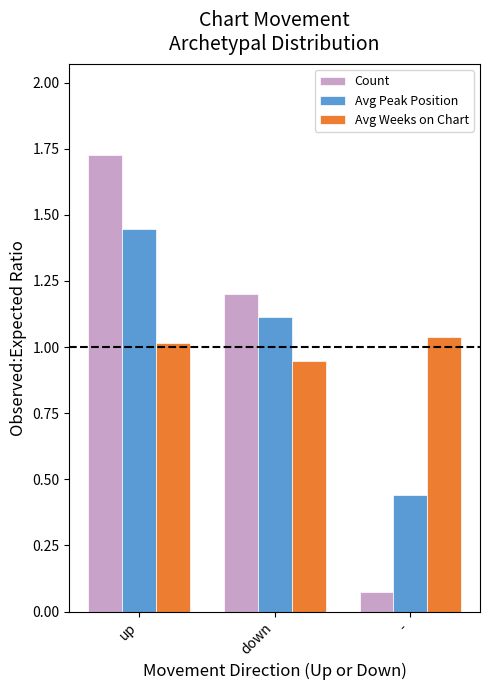

What position from the right is -?

1